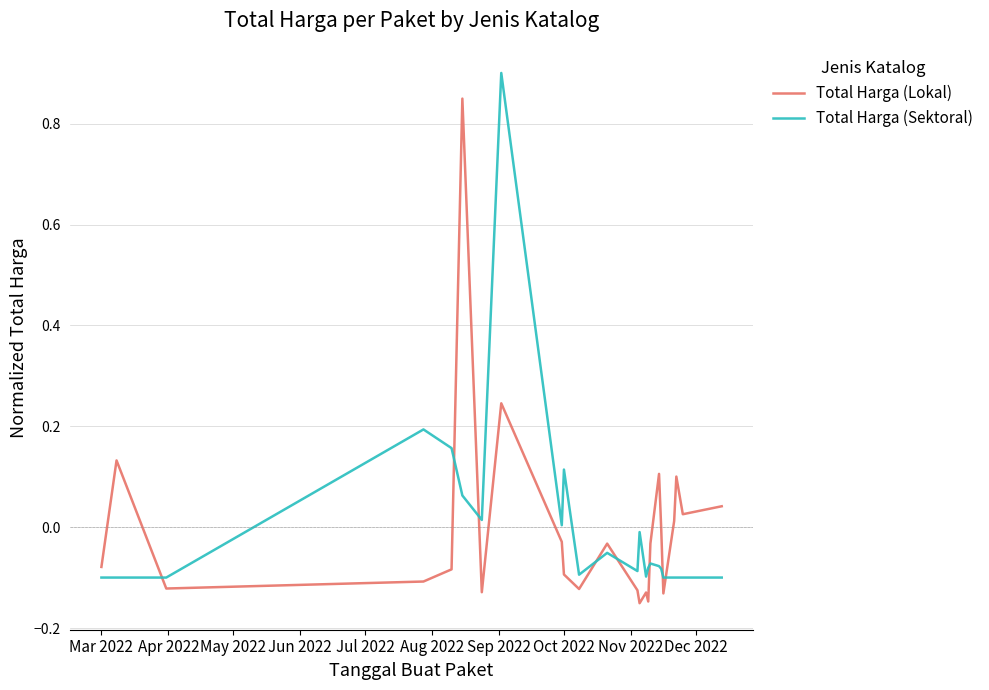

Which series ends up on top after the final intersection of Total Harga (Sektoral) and Total Harga (Lokal)?

Total Harga (Lokal)